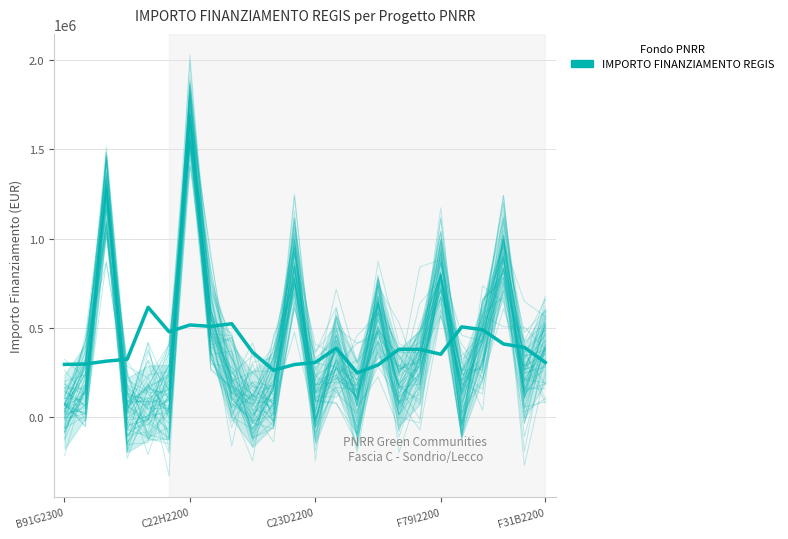

How many lines are shown in the chart?

1